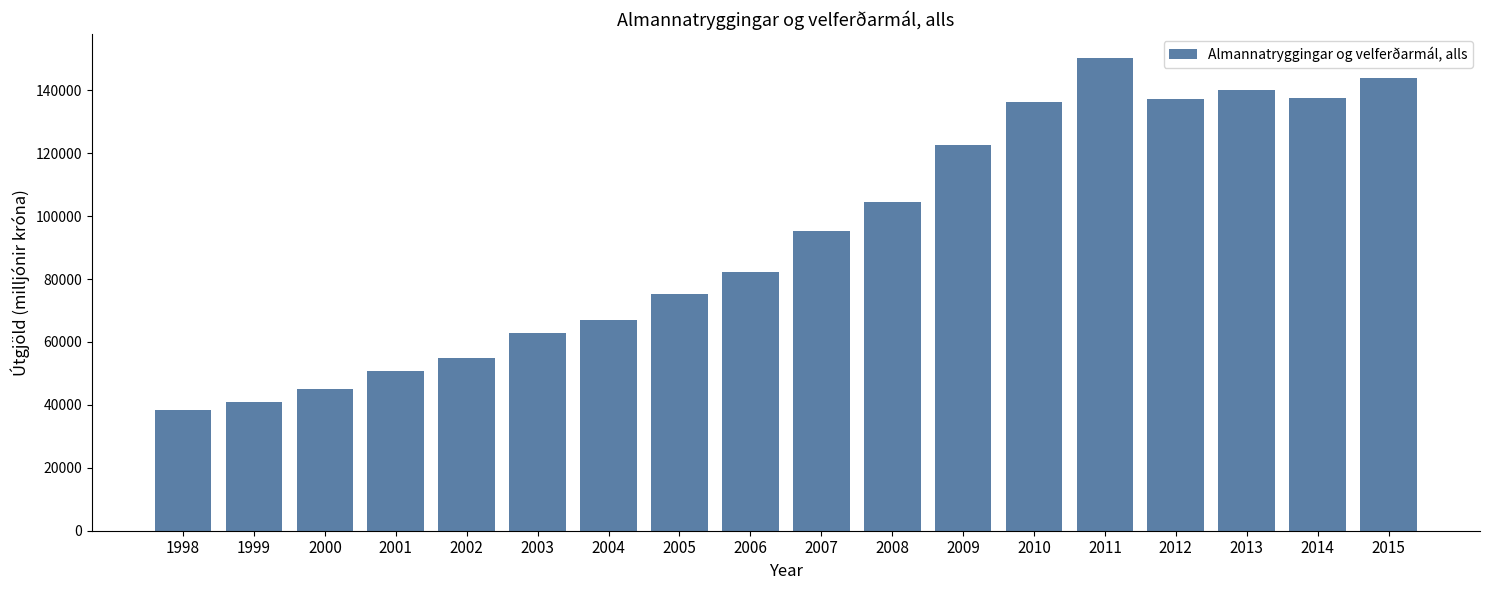

What is the maximum value shown in the chart?

150358